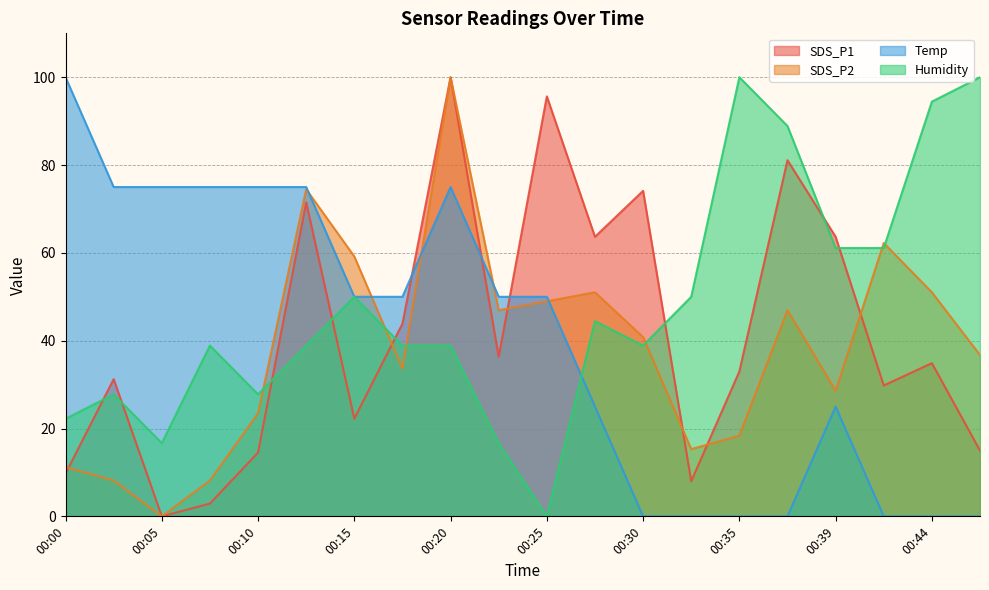

Reading right to left, list all the values displayed in this chart.

SDS_P1: 15.0	34.9	29.8	63.7	81.1	33.0	8.0	74.1	63.7	95.6	36.3	100.0	43.9	22.2	71.5	14.5	2.9	0.0	31.2	9.7
SDS_P2: 36.7	51.0	62.2	28.6	46.9	18.4	15.3	40.8	51.0	49.0	46.9	100.0	33.7	59.2	74.5	23.5	8.2	0.0	8.2	11.2
Temp: 0.0	0.0	0.0	25.0	0.0	0.0	0.0	0.0	25.0	50.0	50.0	75.0	50.0	50.0	75.0	75.0	75.0	75.0	75.0	100.0
Humidity: 100.0	94.4	61.1	61.1	88.9	100.0	50.0	38.9	44.4	0.0	16.7	38.9	38.9	50.0	38.9	27.8	38.9	16.7	27.8	22.2